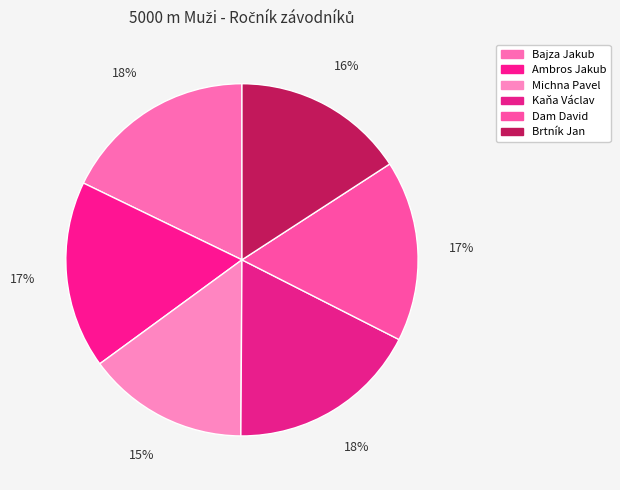

Count the number of slices in the pie.

6